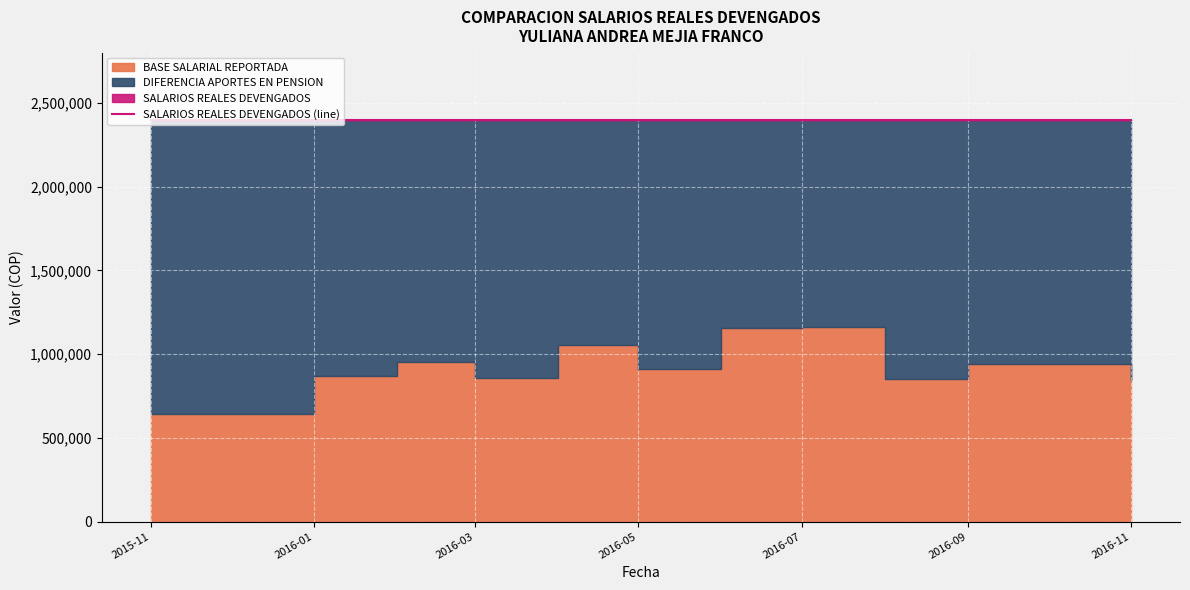

List the series in order of their overall mean, lowest first.

BASE SALARIAL REPORTADA, DIFERENCIA APORTES EN PENSION, SALARIOS REALES DEVENGADOS